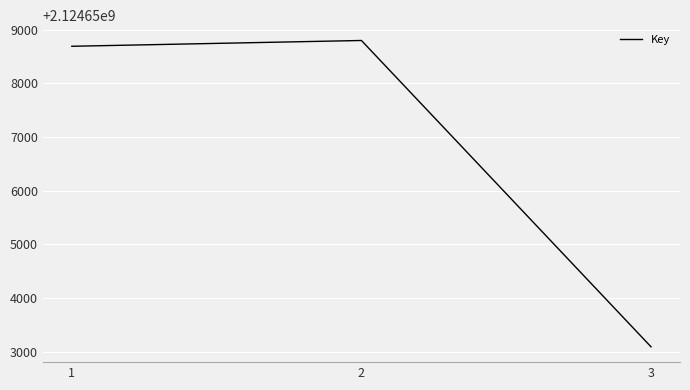

Is it true that the value at 3 is 3616175189?

False